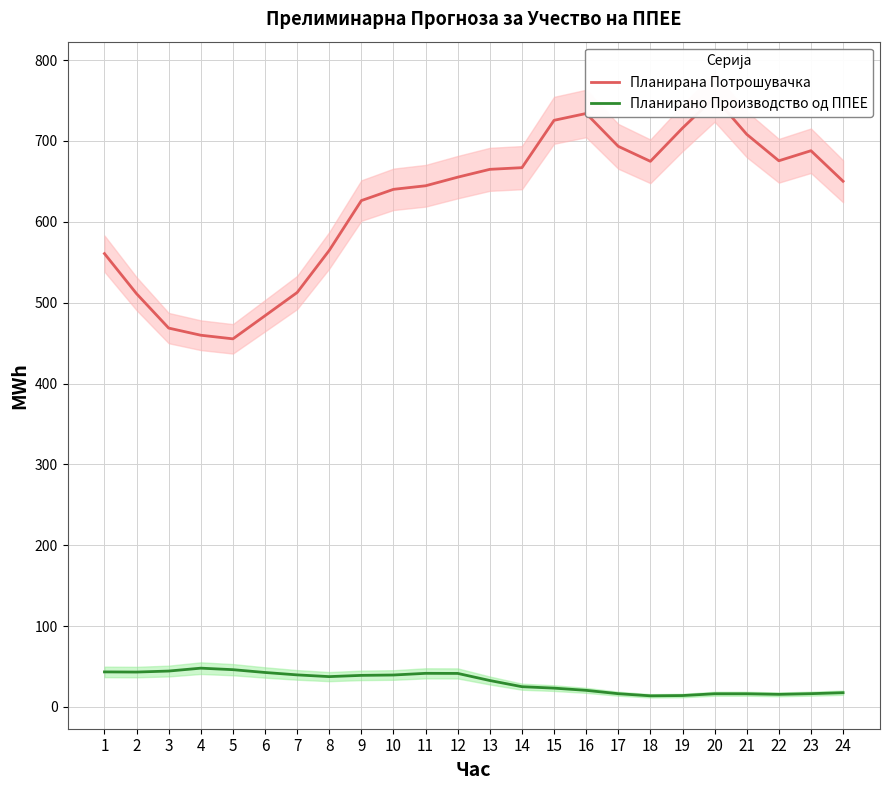

True or false: Планирано Производство од ППЕЕ and Планирана Потрошувачка intersect in this chart.

False